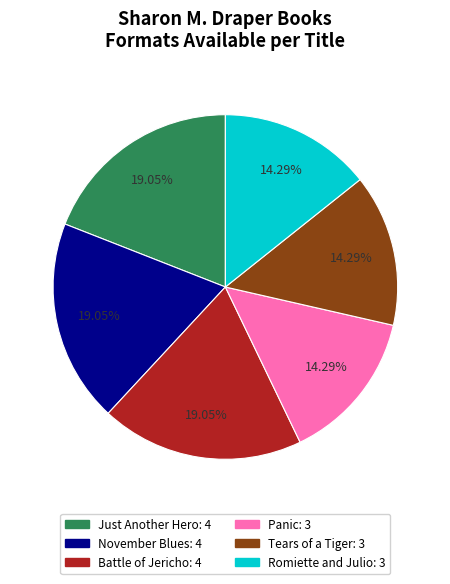

Which has a higher value, Tears of a Tiger or Just Another Hero?

Just Another Hero